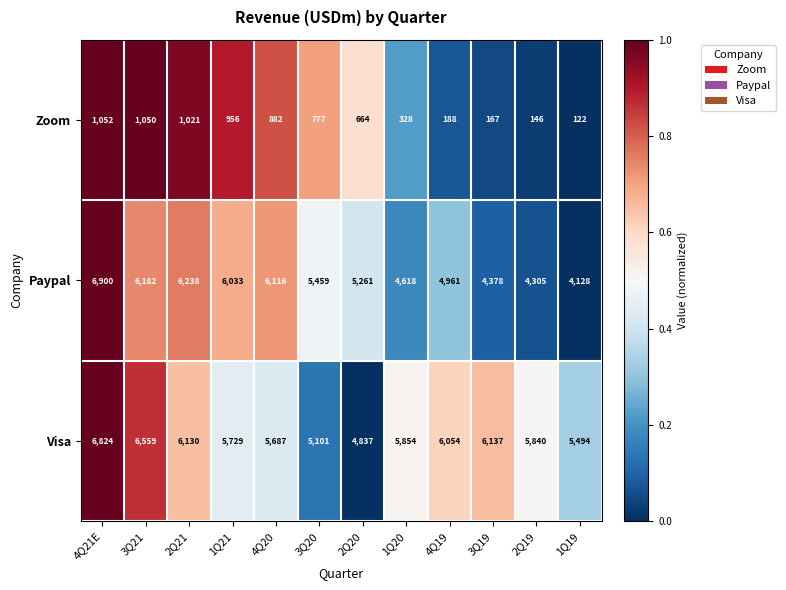

What is the difference between the second highest and second lowest values in the Zoom series?

904